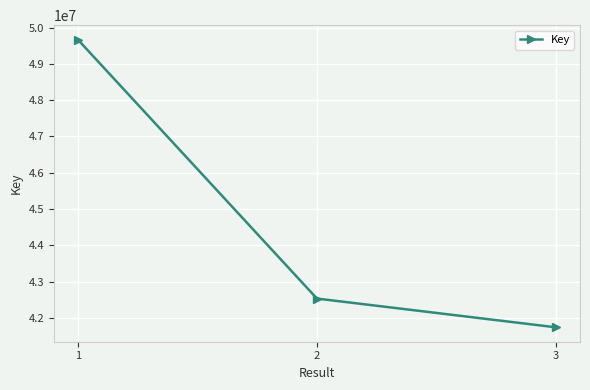

How many lines are shown in the chart?

1